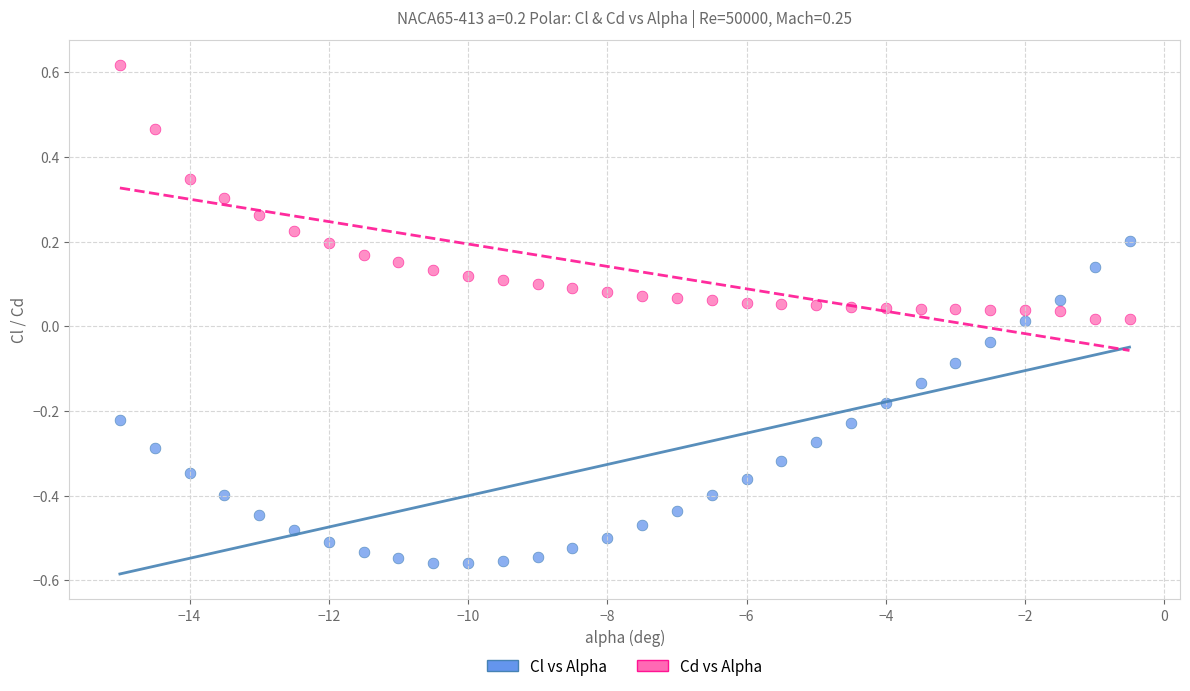

Which series contains the lowest Y value?

Cl vs Alpha